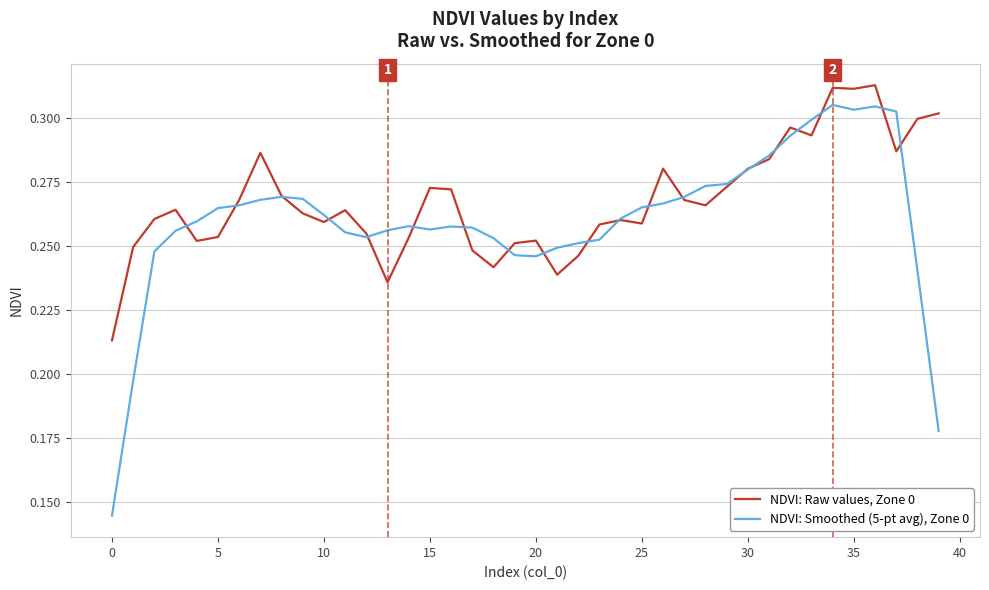

At how many categories does at least one series exceed 0?

40